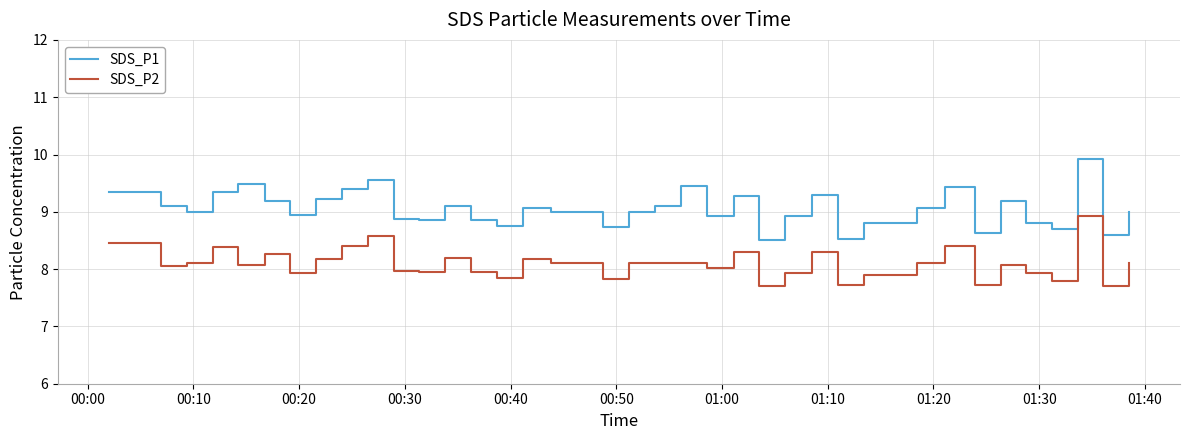

What is the difference between the second highest and second lowest values in the SDS_P1 series?

1.0